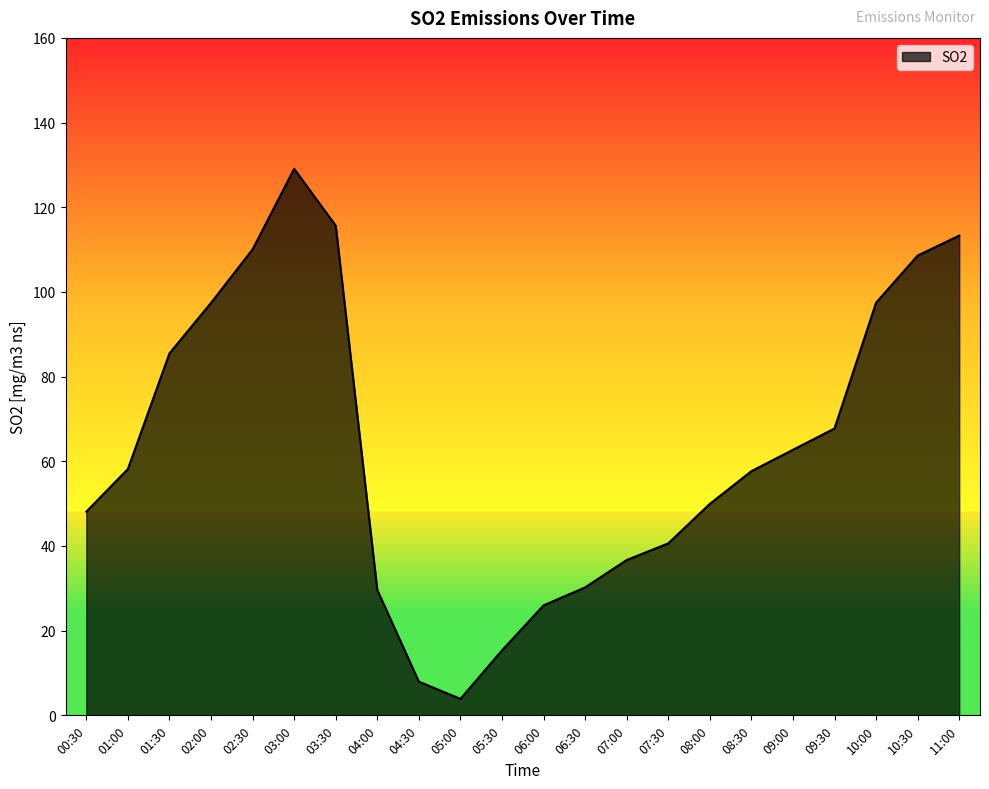

What value does the data have at 10:00?

97.5